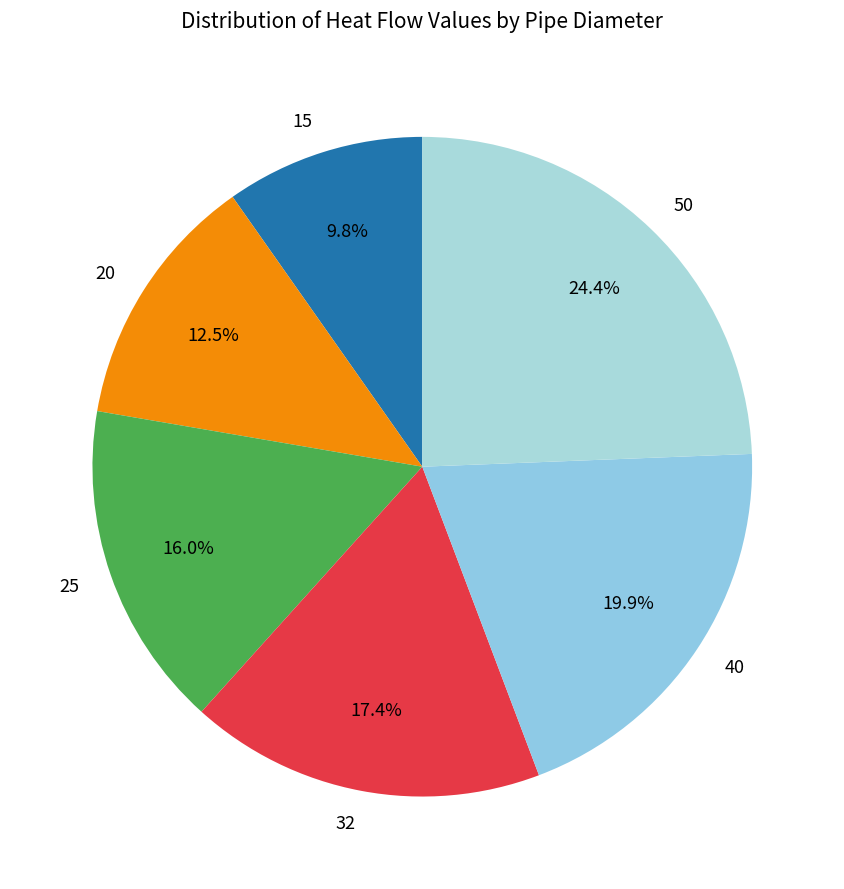

To the nearest percent, what is the average slice percentage?

17%